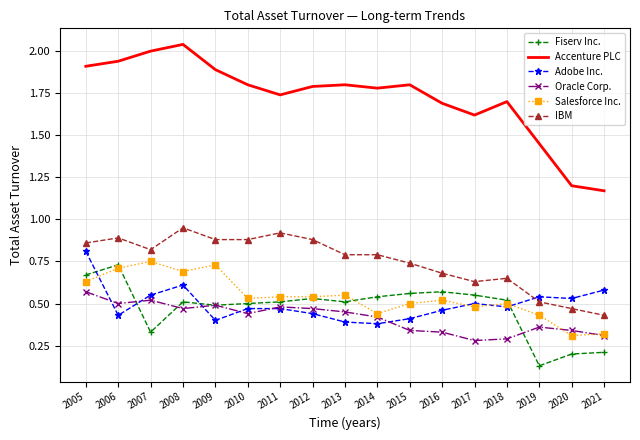

True or false: Fiserv Inc. and Salesforce Inc. intersect in this chart.

True